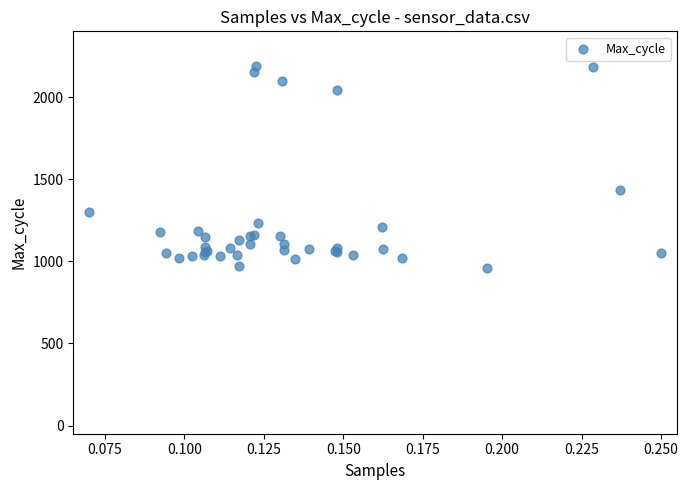

What Y value in the scatter plot is closest to 1573?

1431